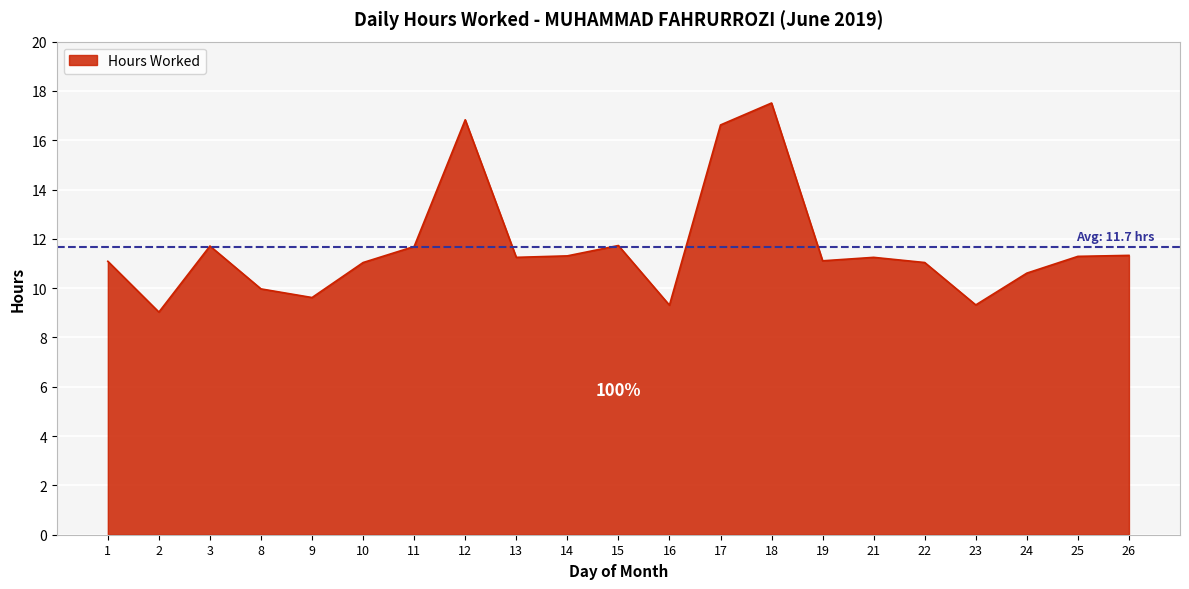

Does the chart display data point markers on the line(s)?

No